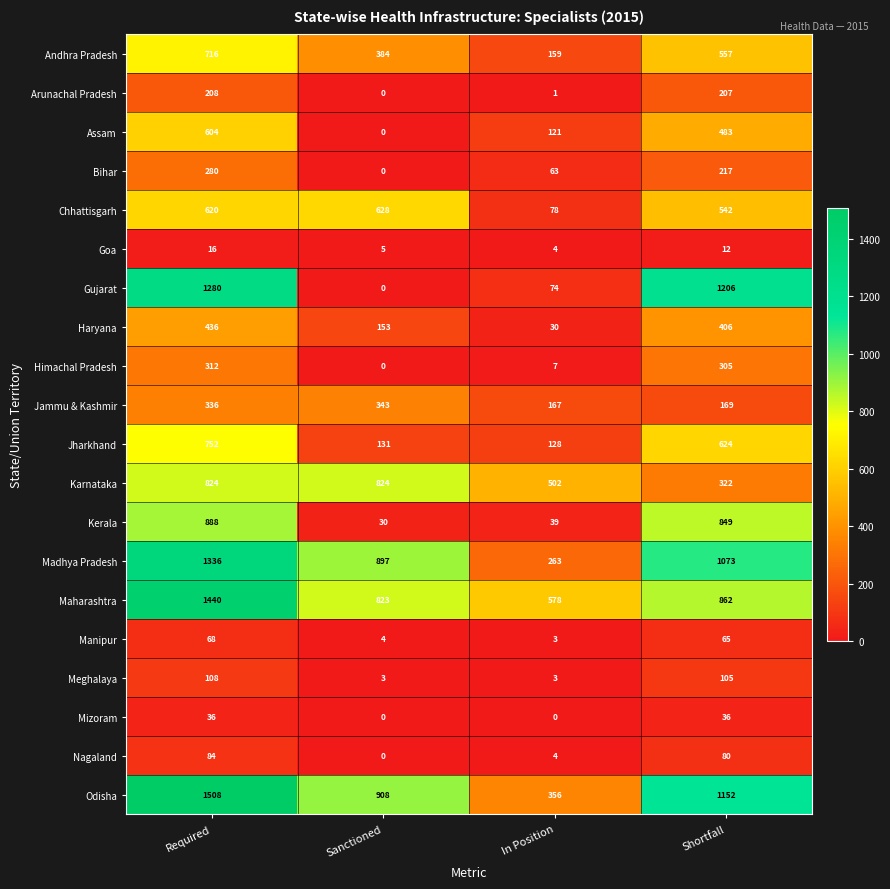

What is the spread (max minus min) of values at In Position?

578